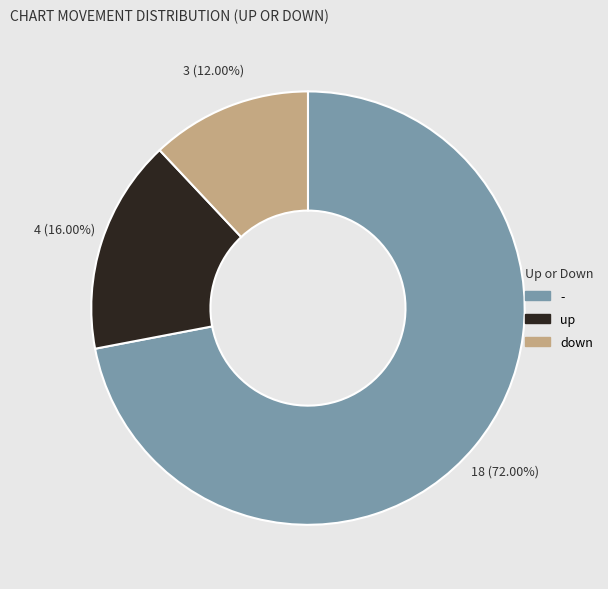

Which slice is the smallest?

down